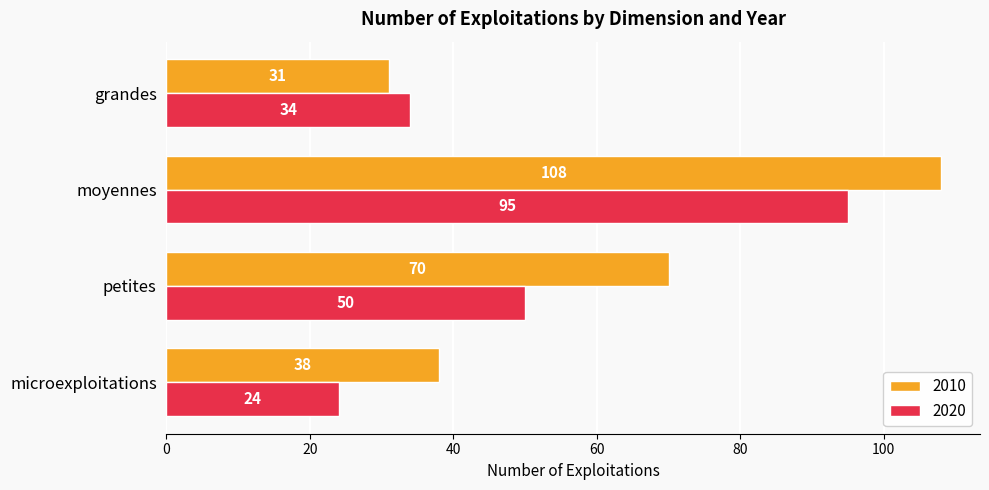

Which series has the largest total across all categories?

2010